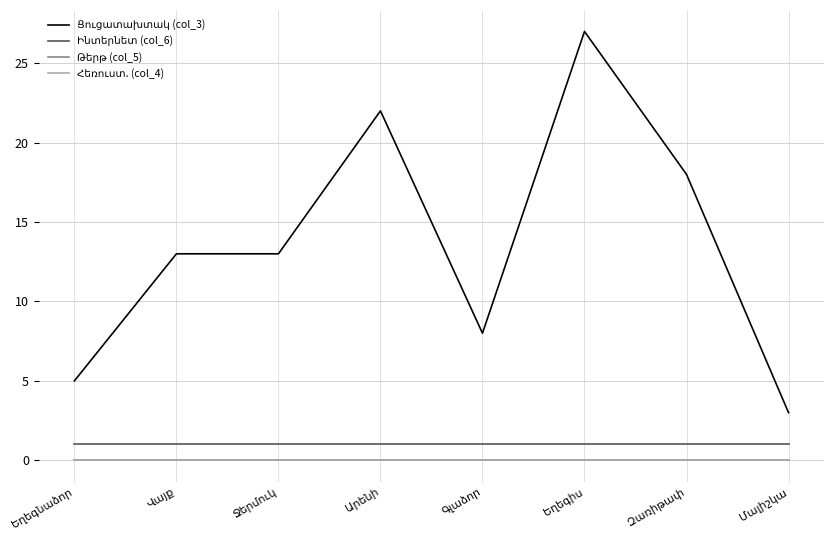

Does the chart have visible grid lines?

Yes